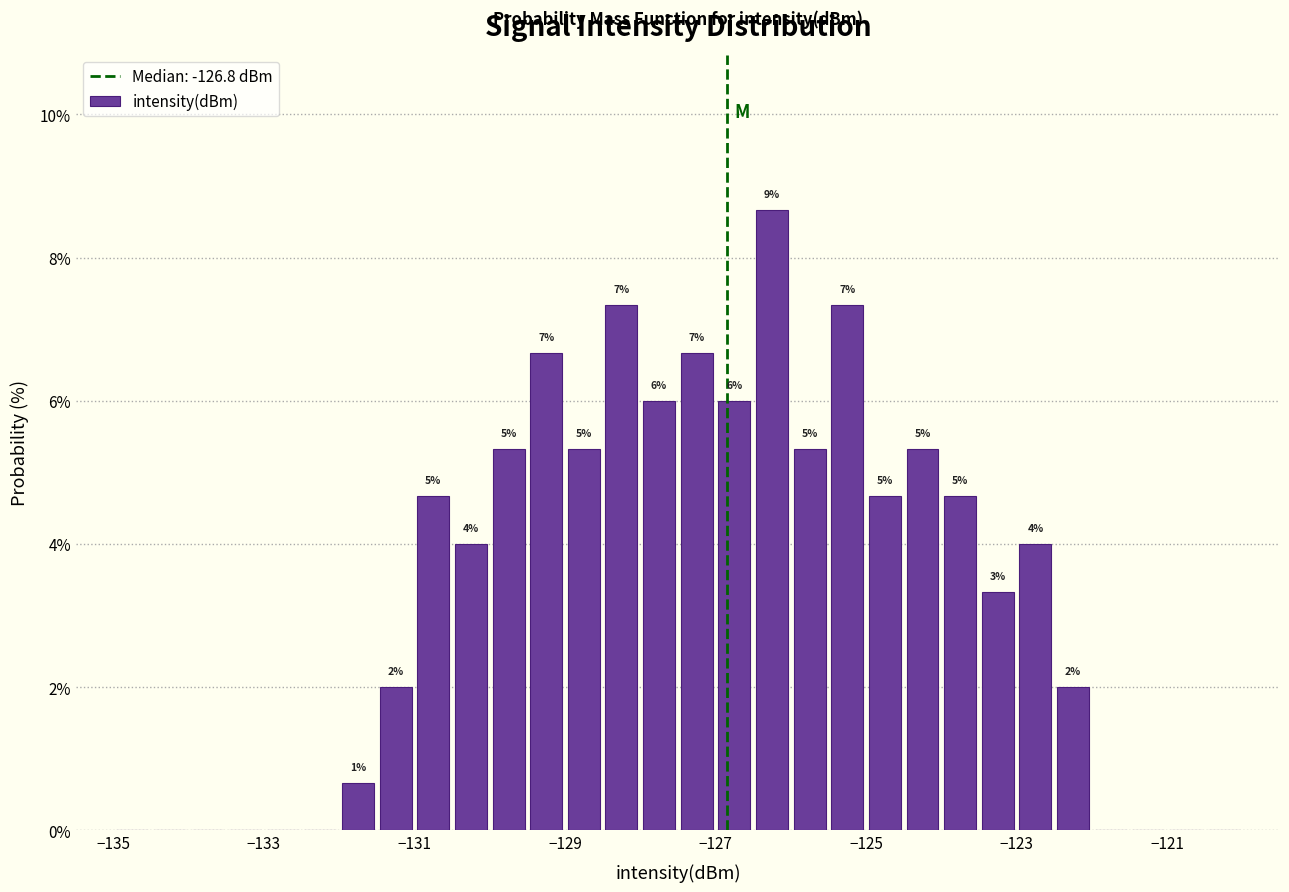

Around what value on the x-axis is the tallest bar? Give the approximate position of its centre, as read against the axis.

-126.2